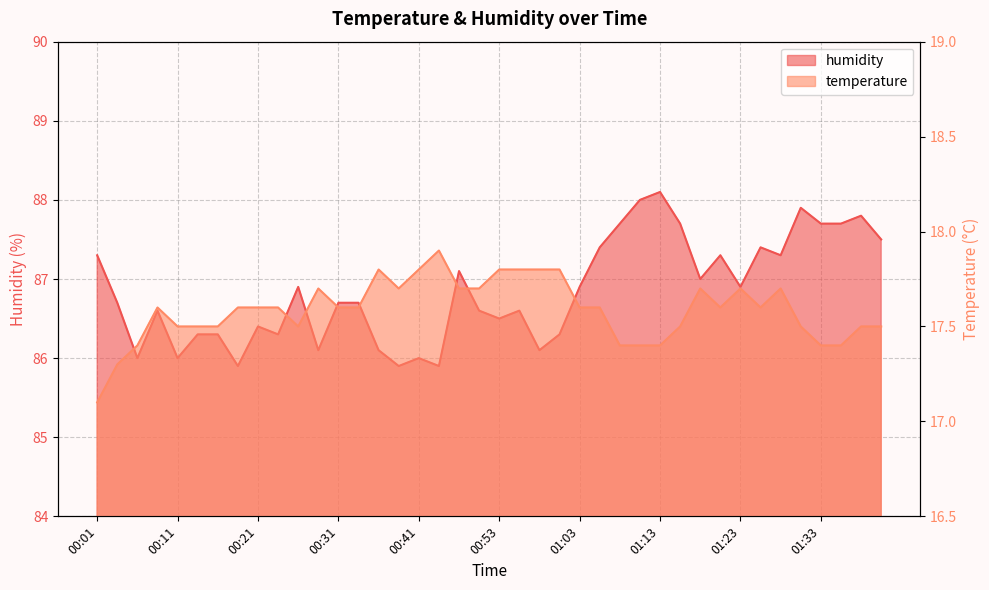

At 00:31, list the series in order from largest to smallest.

humidity, temperature